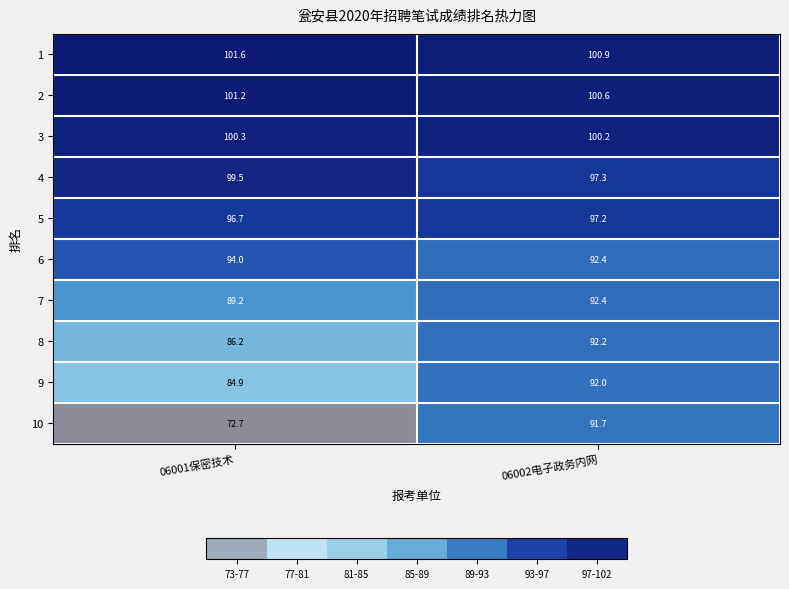

What is the smallest value displayed?

72.7